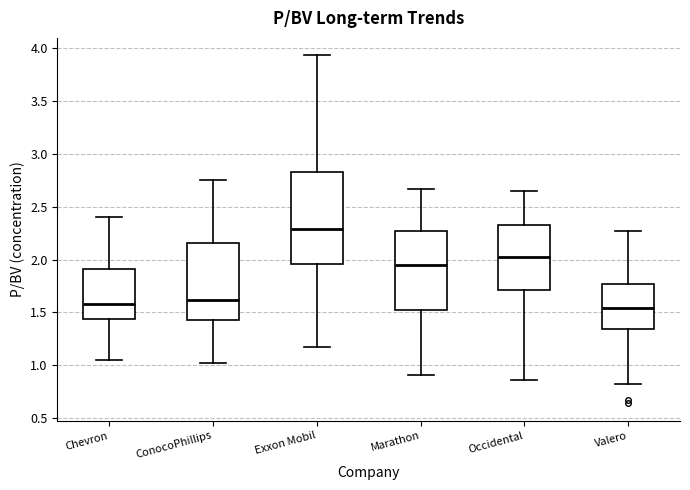

Where does the median line of the box for Occidental sit on the y-axis? The values are not printed on the chart, so give them approximately, as read against the axis.

2.00